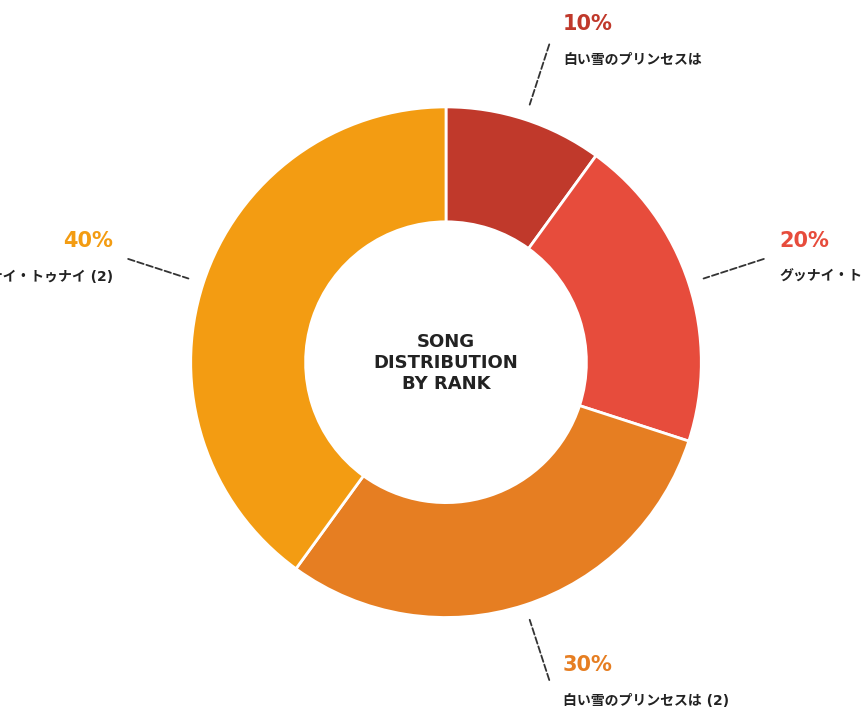

Is there a majority slice in this chart?

No